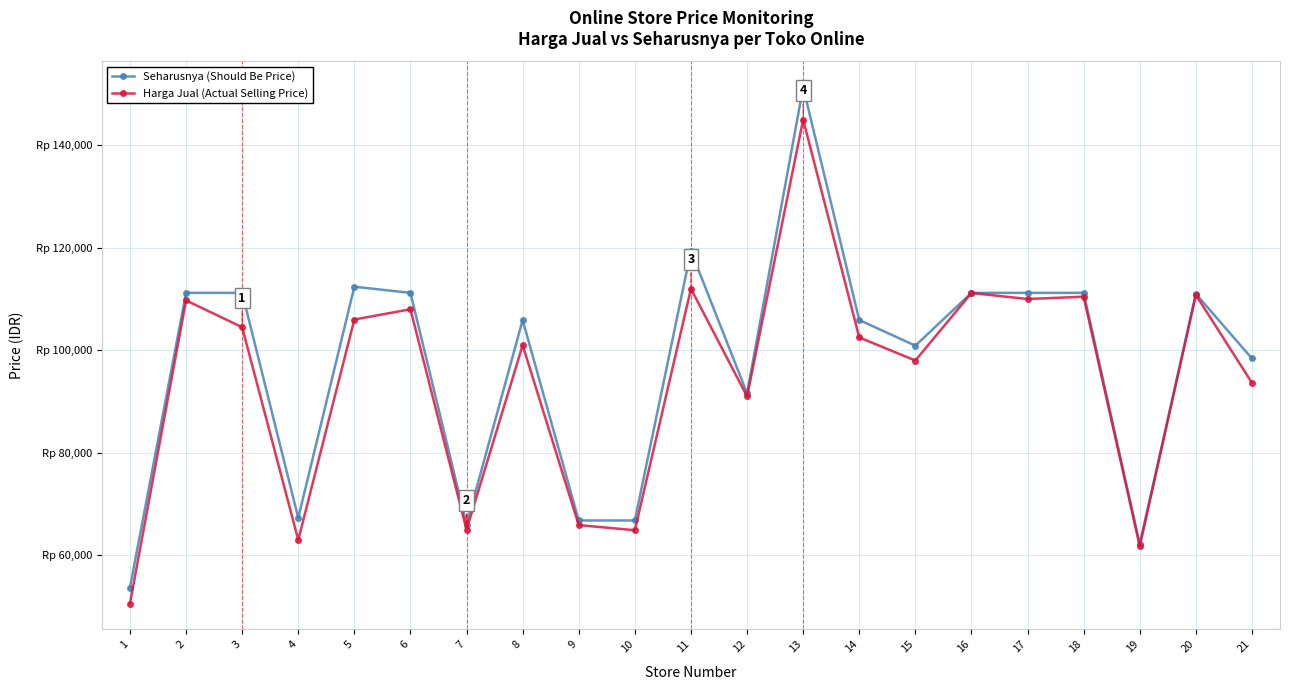

Is this an area chart (filled region under the line)?

No